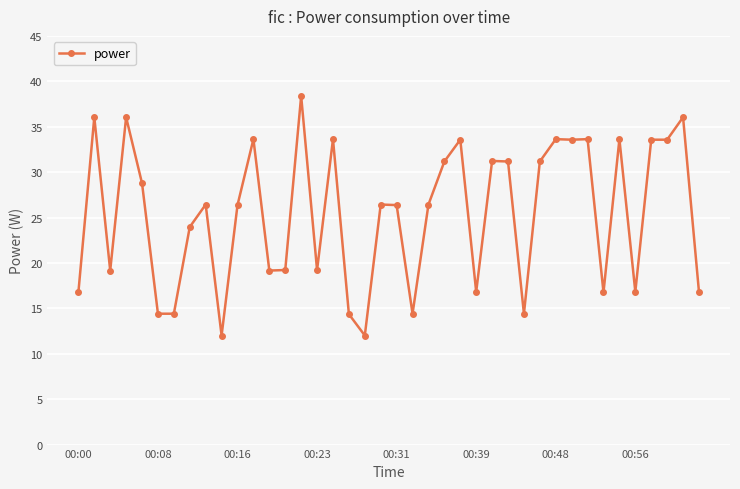

True or false: there are more than 0 points higher than both neighbors.

True